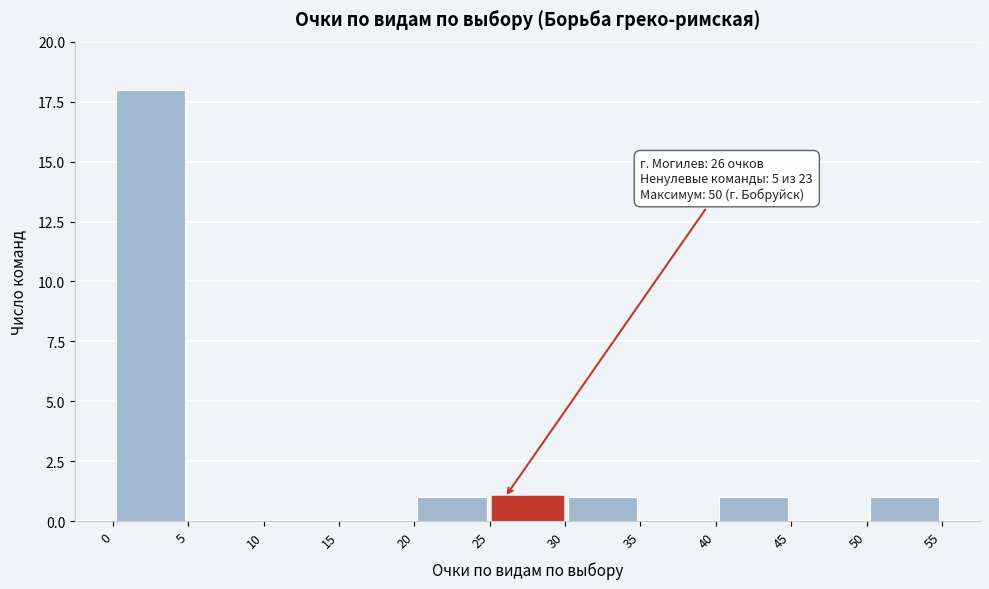

Which range on the x-axis has the tallest bar?

0 to 5